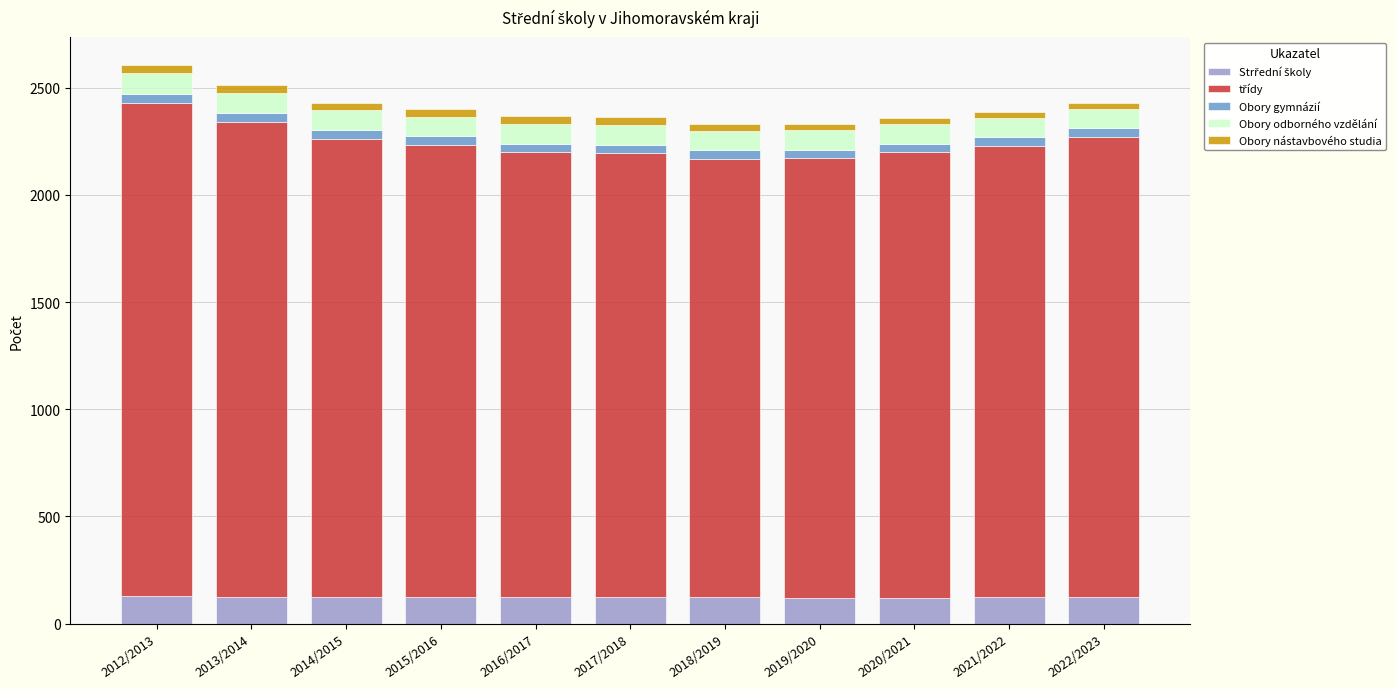

At 2013/2014, list the series in order from smallest to largest.

Obory nástavbového studia, Obory gymnázií, Obory odborného vzdělání, Strřední školy, třídy